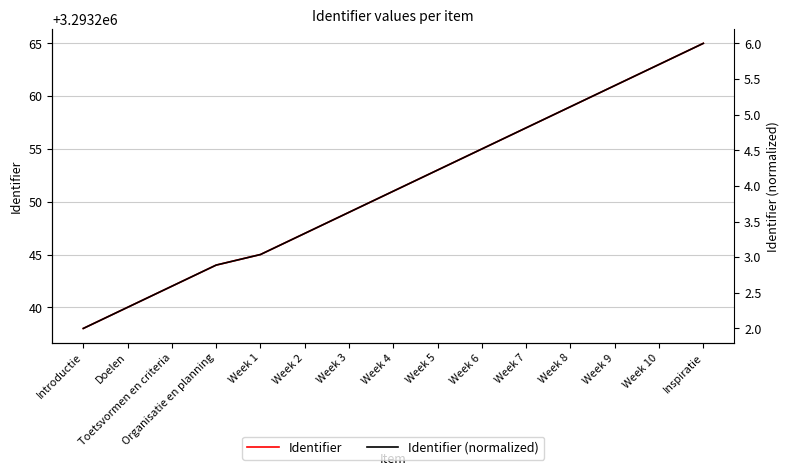

What is the average value of the Identifier (normalized) series?

4.0